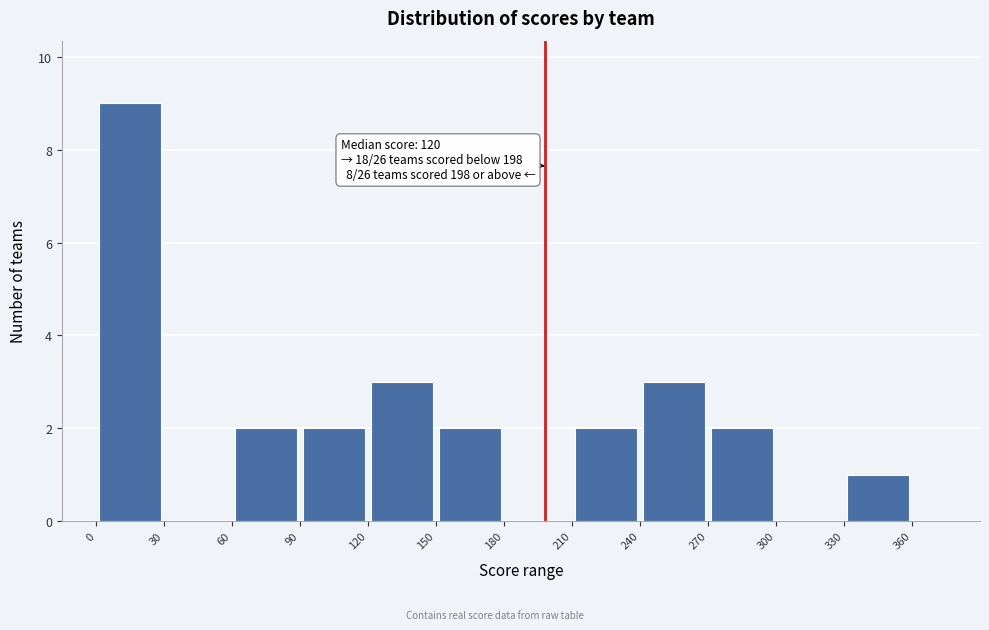

Over which range of the x-axis is the bar tallest?

0 to 30